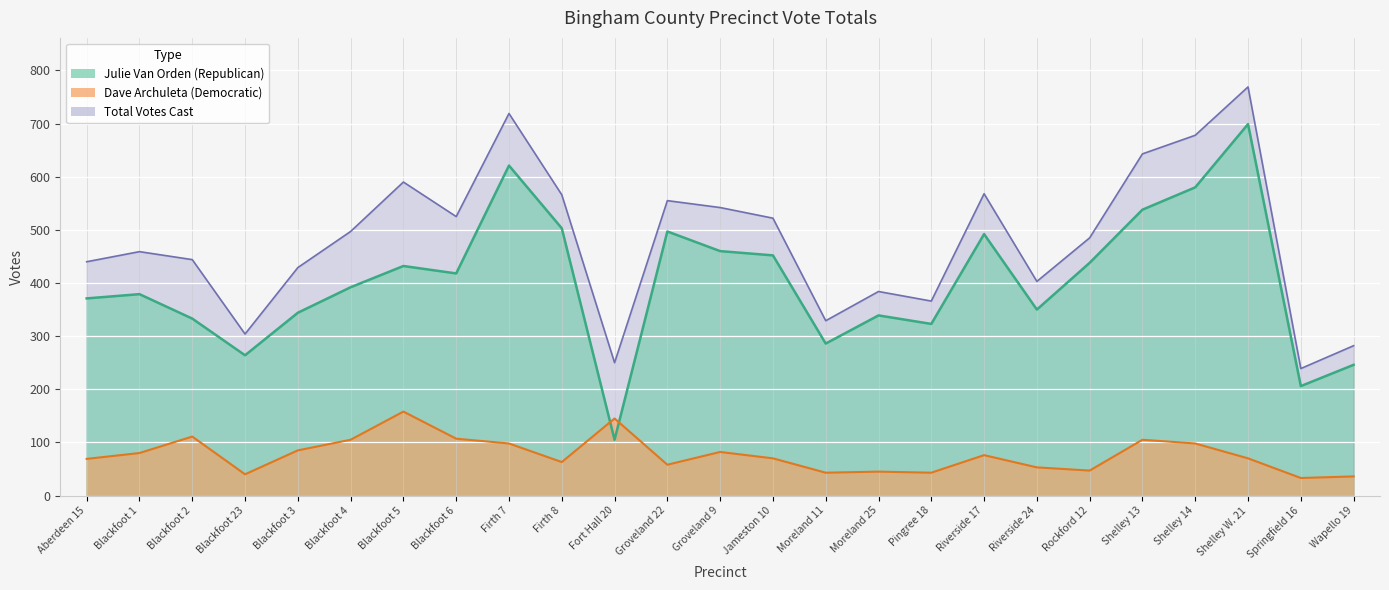

What is the total value across all series at Riverside 24?

806